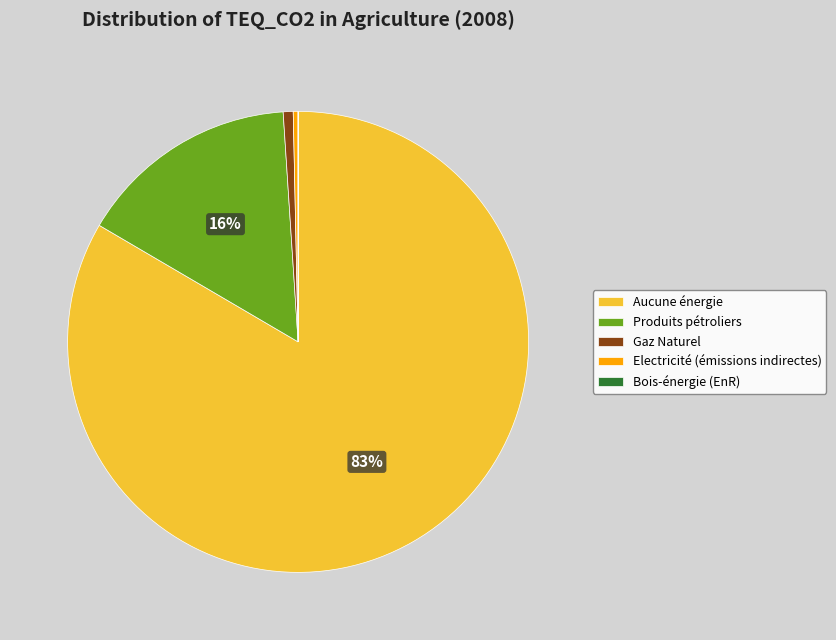

Which slice represents more than half of the pie?

Aucune énergie